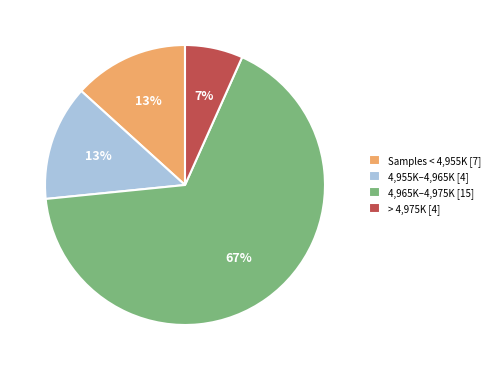

Is it true that 4,965K–4,975K [15] is 78% of the pie?

False